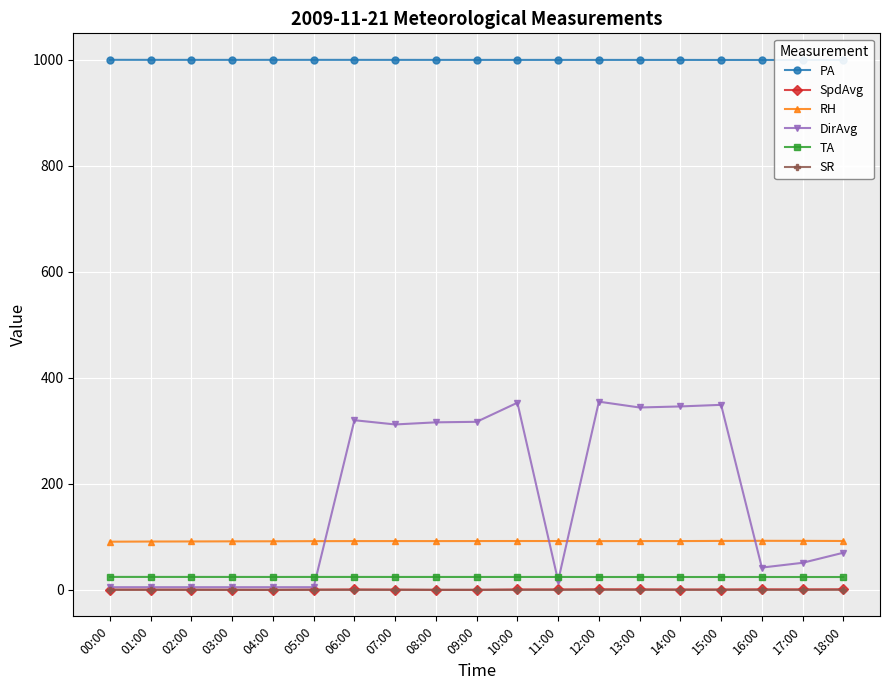

What position from the left is 15:00?

16